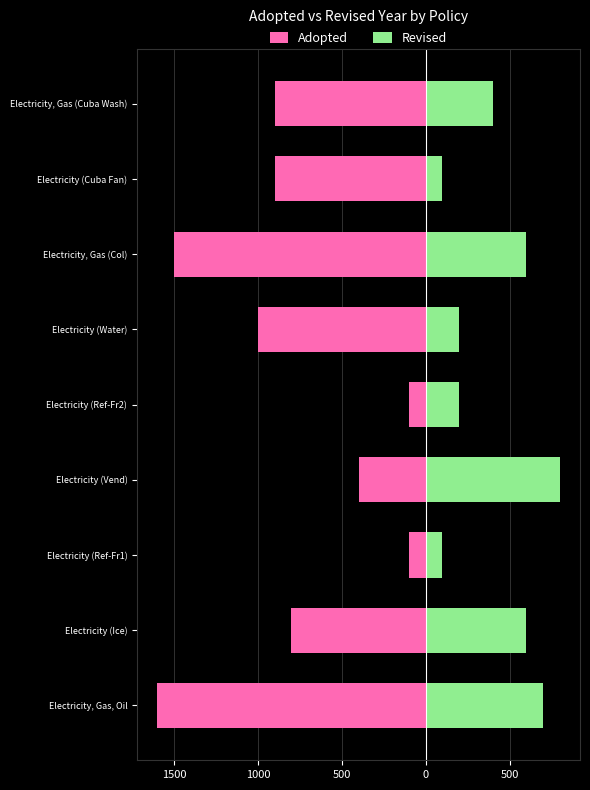

The Revised series shows 526 at Electricity, Gas (Cuba Wash). True or false?

False